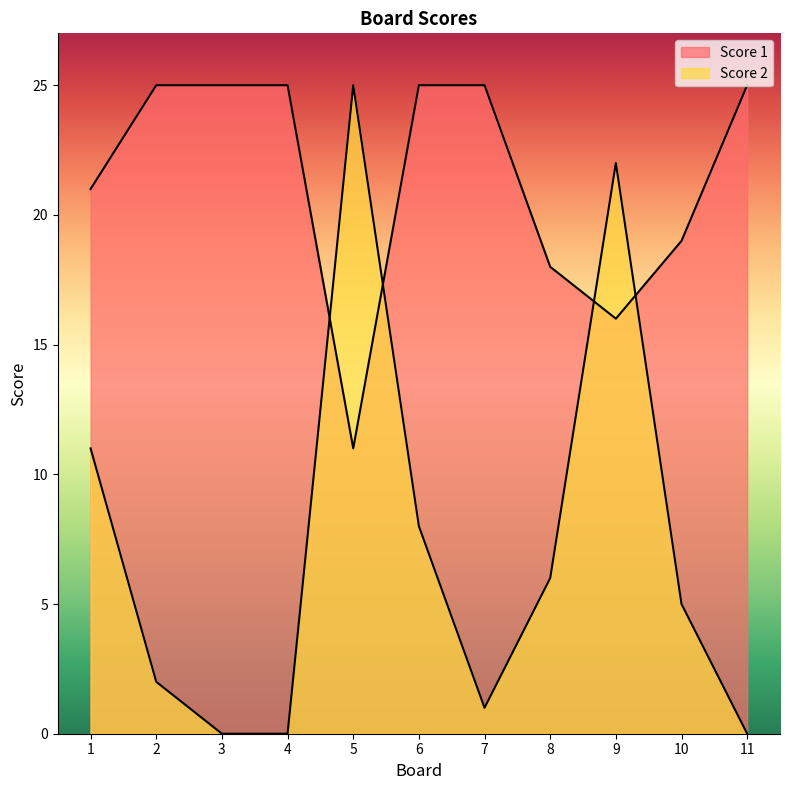

How many interior local valleys does the Score 1 series have?

2